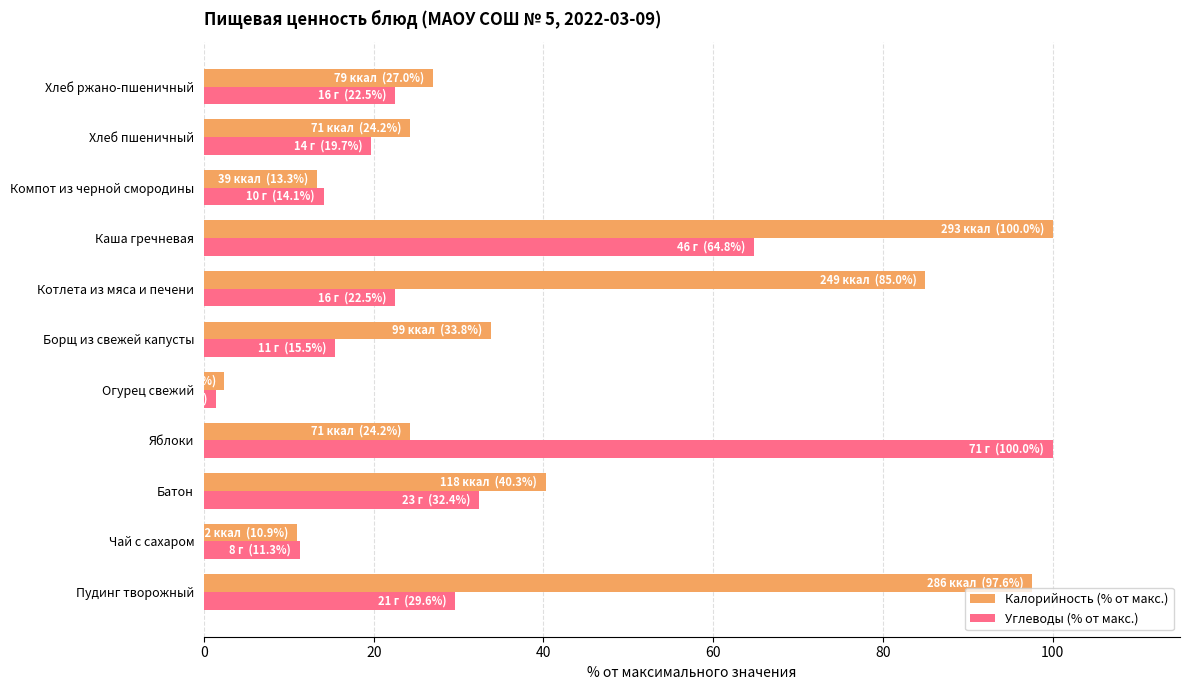

What is the difference between the Калорийность (% от макс.) values at Каша гречневая and Яблоки?

75.8